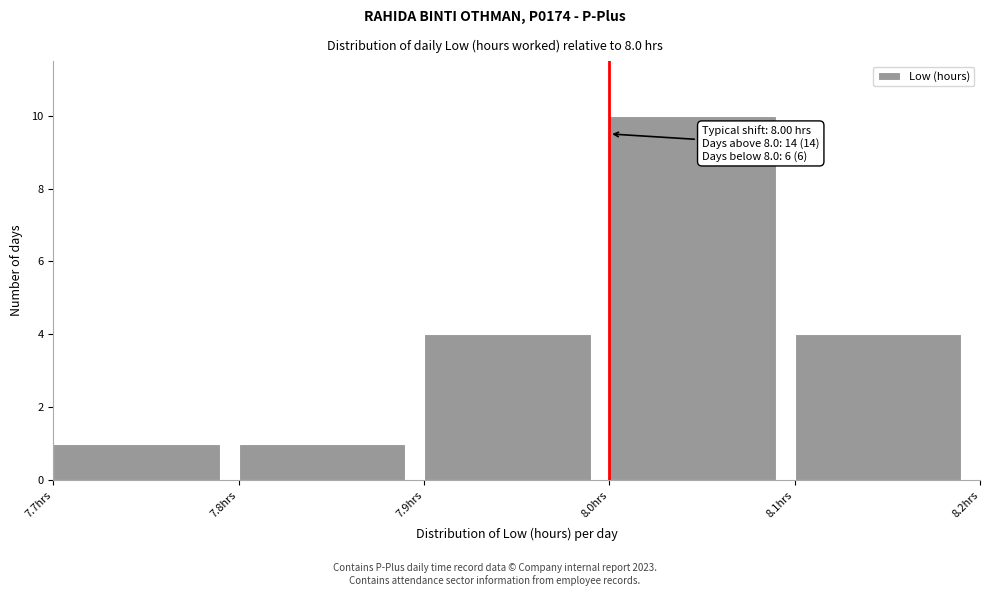

Which range on the x-axis has the tallest bar?

8.0 to 8.1